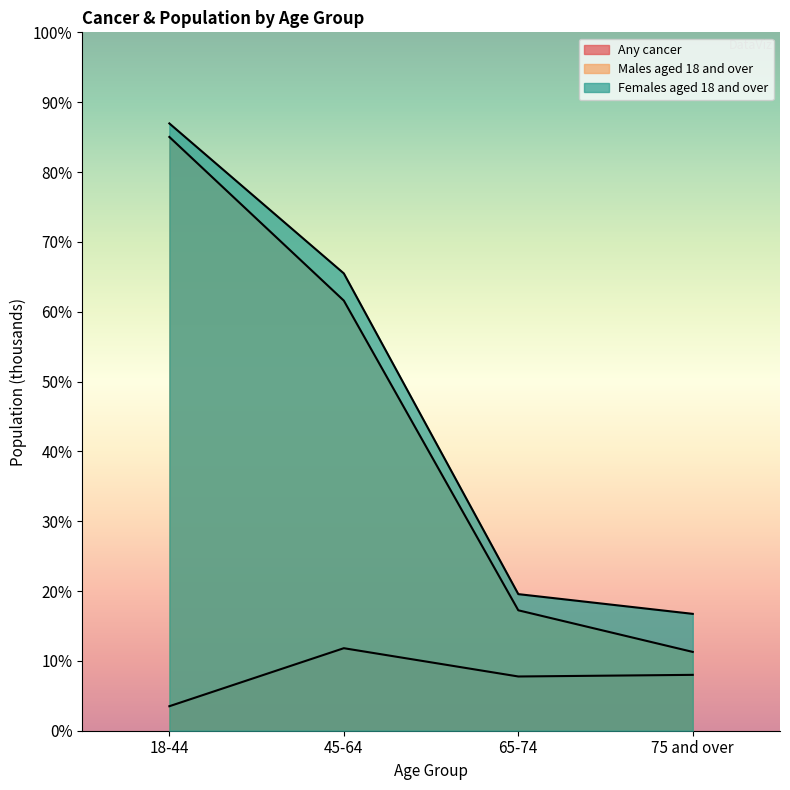

What is the difference between the Males aged 18 and over values at 18-44 and 75 and over?

47607